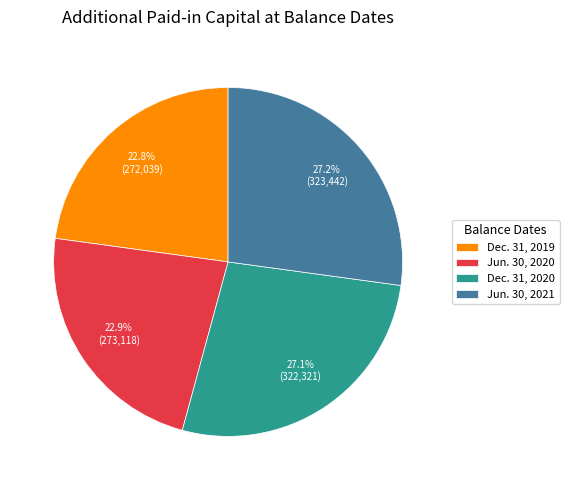

Between Dec. 31, 2019 and Jun. 30, 2021, which is larger?

Jun. 30, 2021